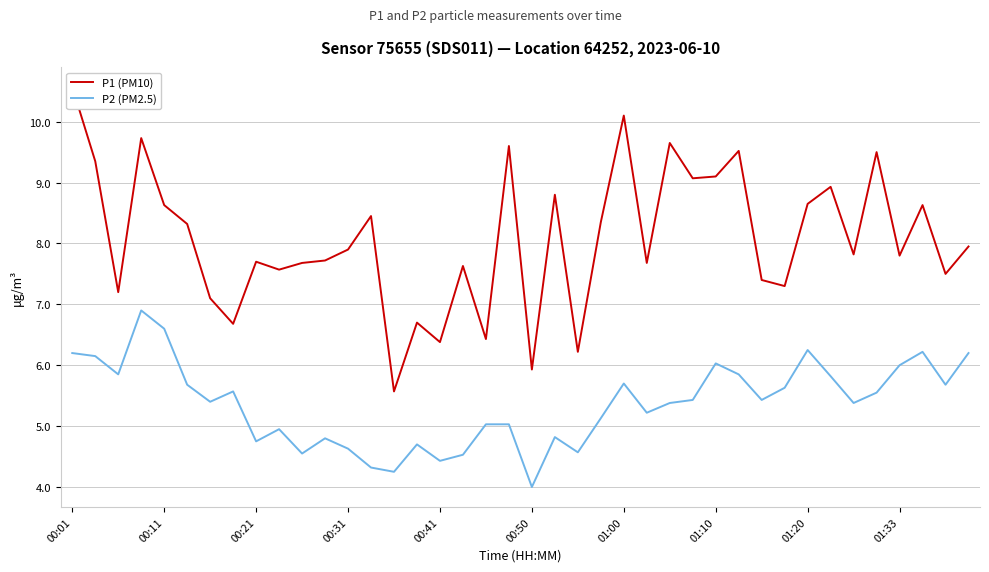

The P2 (PM2.5) series shows 8.4 at 01:33. True or false?

False